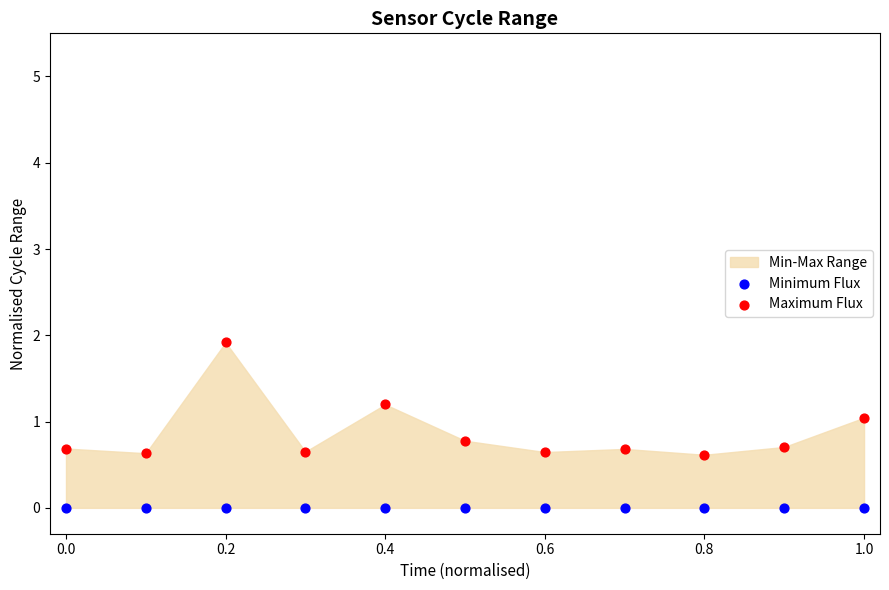

Which series contains the lowest Y value?

Minimum Flux